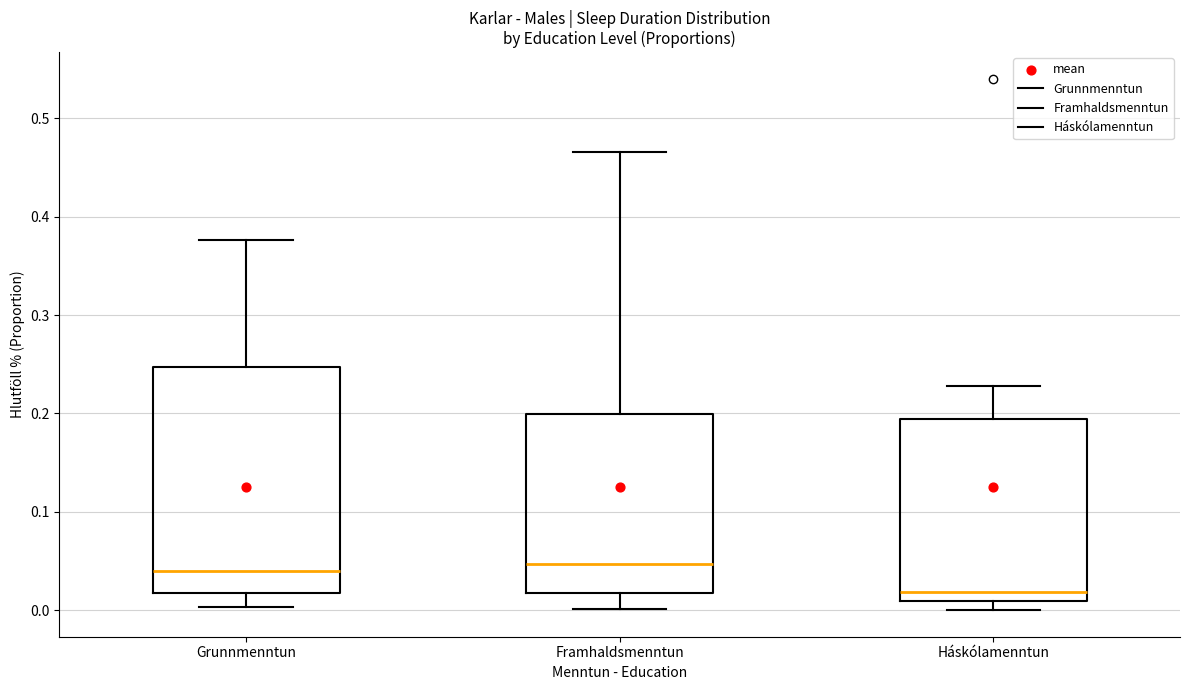

Reading left to right, transcribe this box plot: for each box, give where its median line is, the range the box spans, and where its two whiskers end, as read against the y-axis. The values are not printed on the chart, so give them approximately, as read against the axis.

Grunnmenntun: median 0.04, box 0.02 to 0.25, whiskers 0.00 to 0.38
Framhaldsmenntun: median 0.05, box 0.02 to 0.20, whiskers 0.00 to 0.47
Háskólamenntun: median 0.02, box 0.01 to 0.19, whiskers 0.00 to 0.23